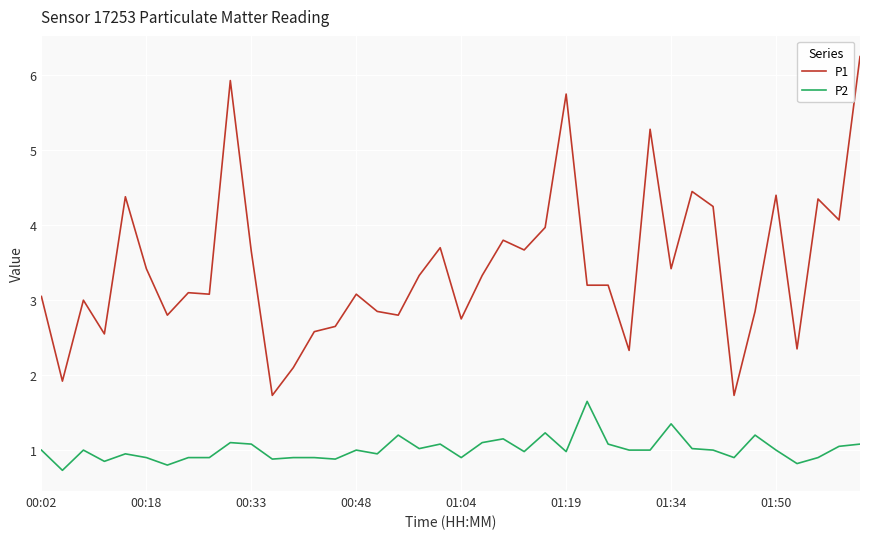

List the series in order of their peak value, lowest first.

P2, P1